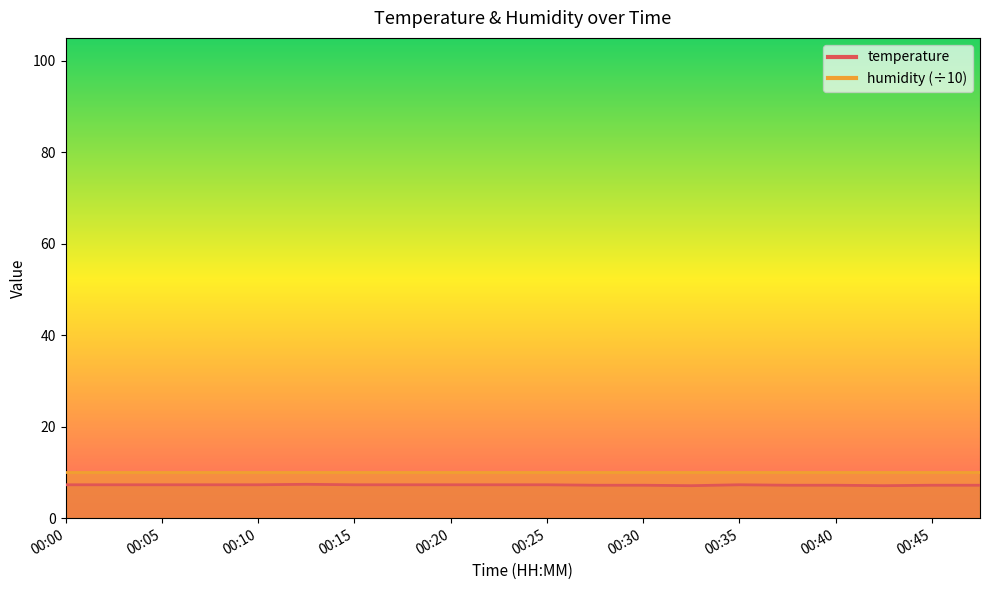

Read the value at 00:42.

7.1